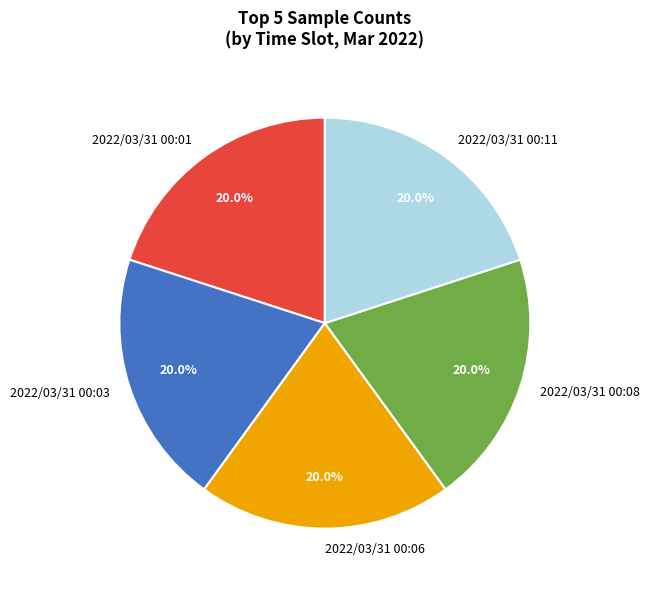

Count the number of slices in the pie.

5